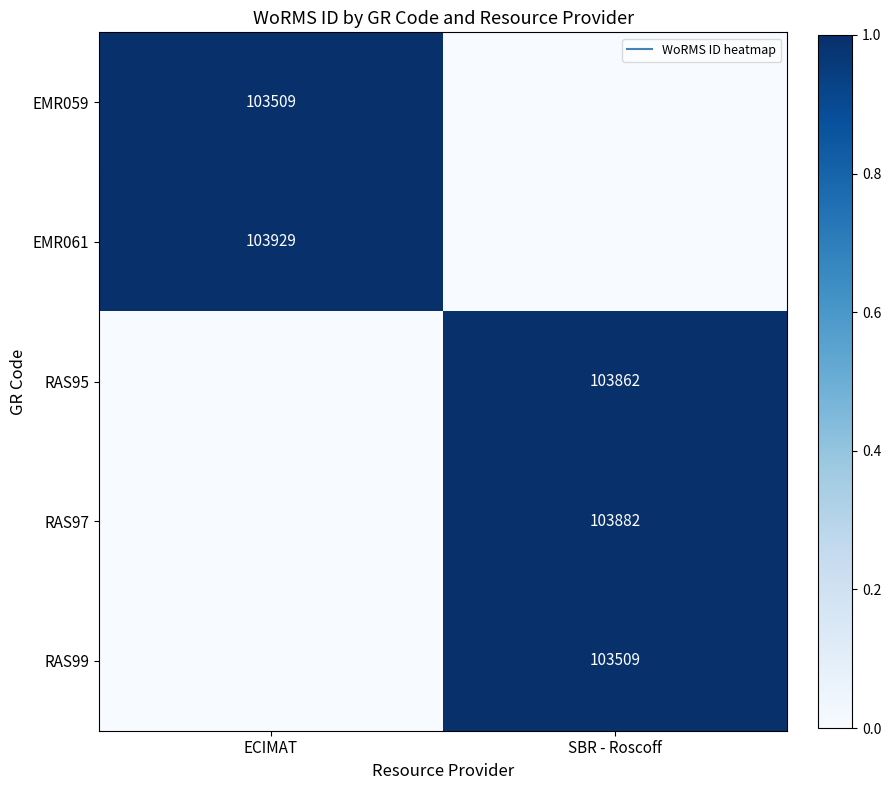

The RAS97 series shows 0.0 at ECIMAT. True or false?

True